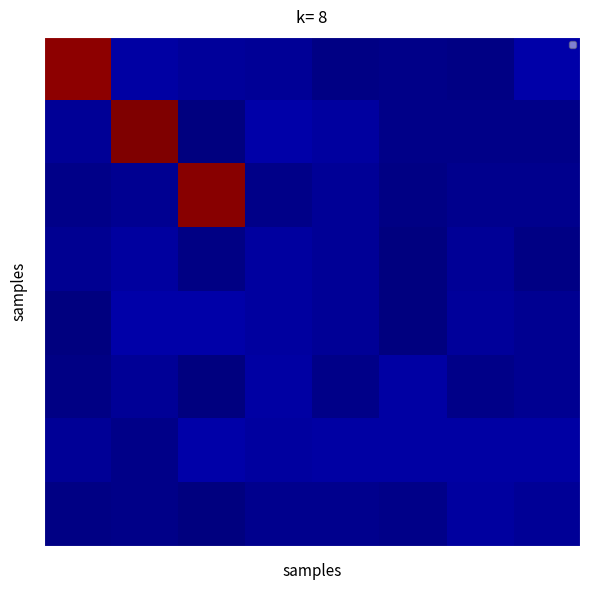

Reading left to right, extract all data points from this chart.

0: 0=1.0	1=0.0	2=0.0	3=0.0	4=0.0	5=0.0	6=0.0	7=0.0
1: 0=0.0	1=1.0	2=0.0	3=0.0	4=0.0	5=0.0	6=0.0	7=0.0
2: 0=0.0	1=0.0	2=1.0	3=0.0	4=0.0	5=0.0	6=0.0	7=0.0
3: 0=0.0	1=0.0	2=0.0	3=0.0	4=0.0	5=0.0	6=0.0	7=0.0
4: 0=0.0	1=0.0	2=0.0	3=0.0	4=0.0	5=0.0	6=0.0	7=0.0
5: 0=0.0	1=0.0	2=0.0	3=0.0	4=0.0	5=0.0	6=0.0	7=0.0
6: 0=0.0	1=0.0	2=0.0	3=0.0	4=0.0	5=0.0	6=0.0	7=0.0
7: 0=0.0	1=0.0	2=0.0	3=0.0	4=0.0	5=0.0	6=0.0	7=0.0